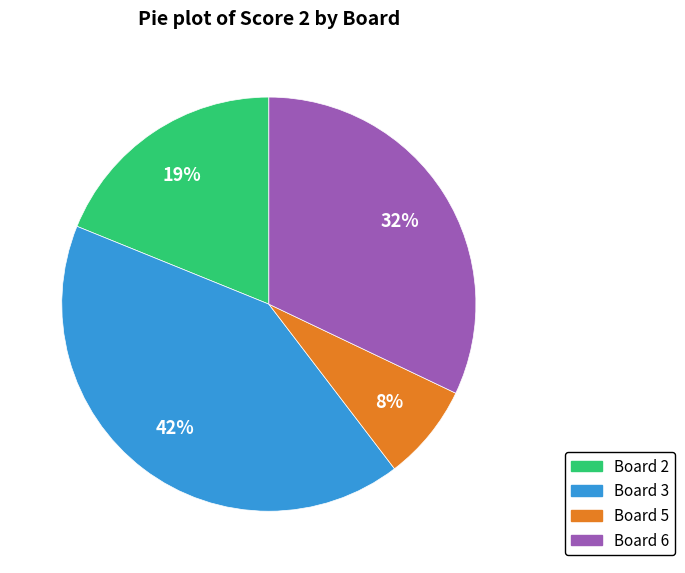

Which category has the smallest portion of the pie?

Board 5